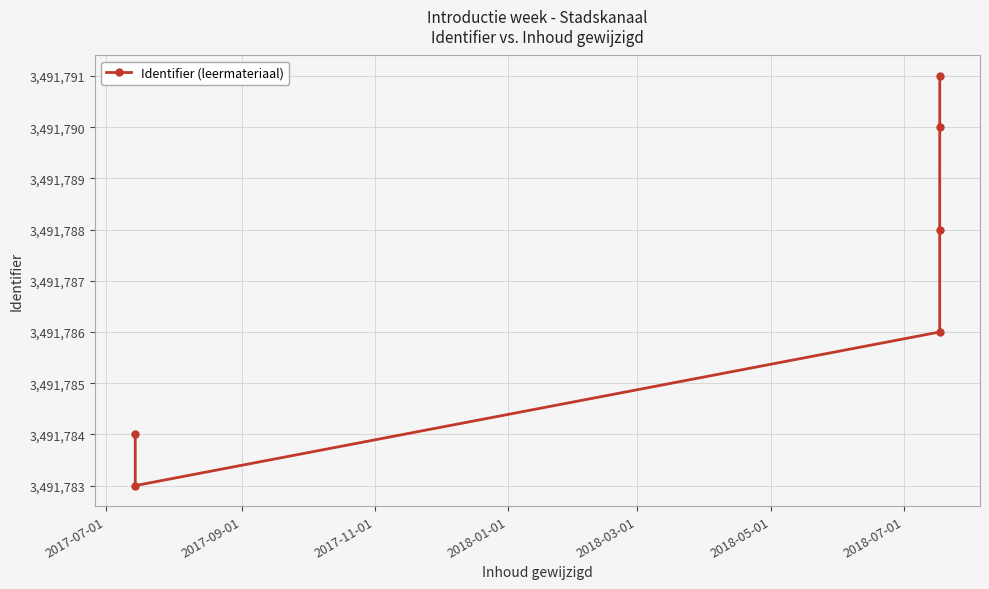

Reading left to right, what are all the values shown in this chart?

3491784	3491783	3491786	3491788	3491790	3491791